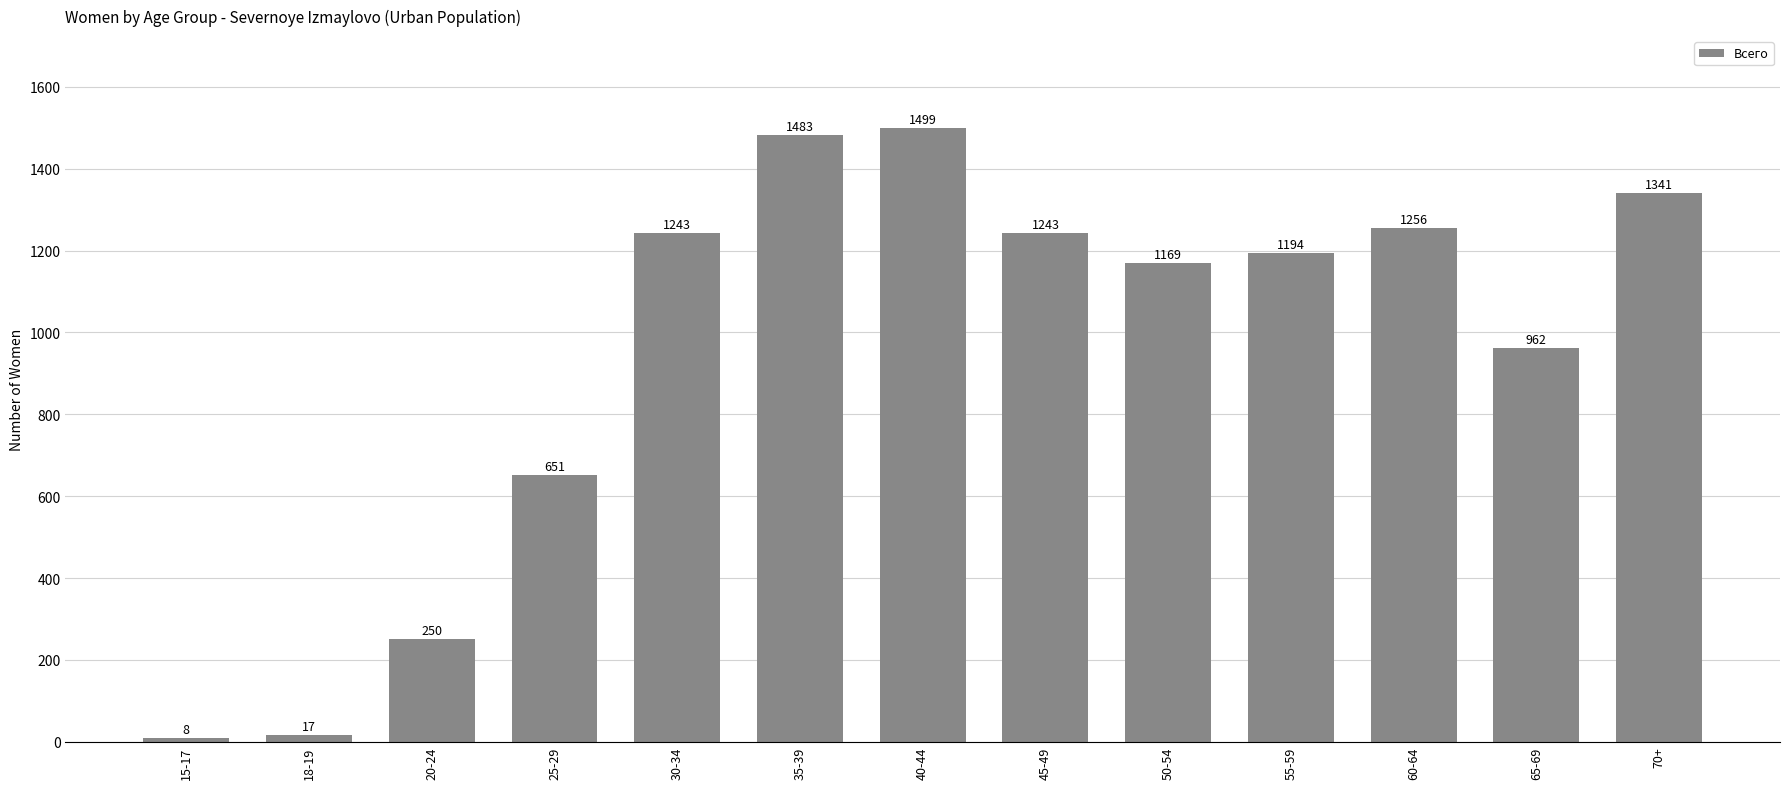

Reading left to right, list all the values displayed in this chart.

15-17=8	18-19=17	20-24=250	25-29=651	30-34=1243	35-39=1483	40-44=1499	45-49=1243	50-54=1169	55-59=1194	60-64=1256	65-69=962	70+=1341